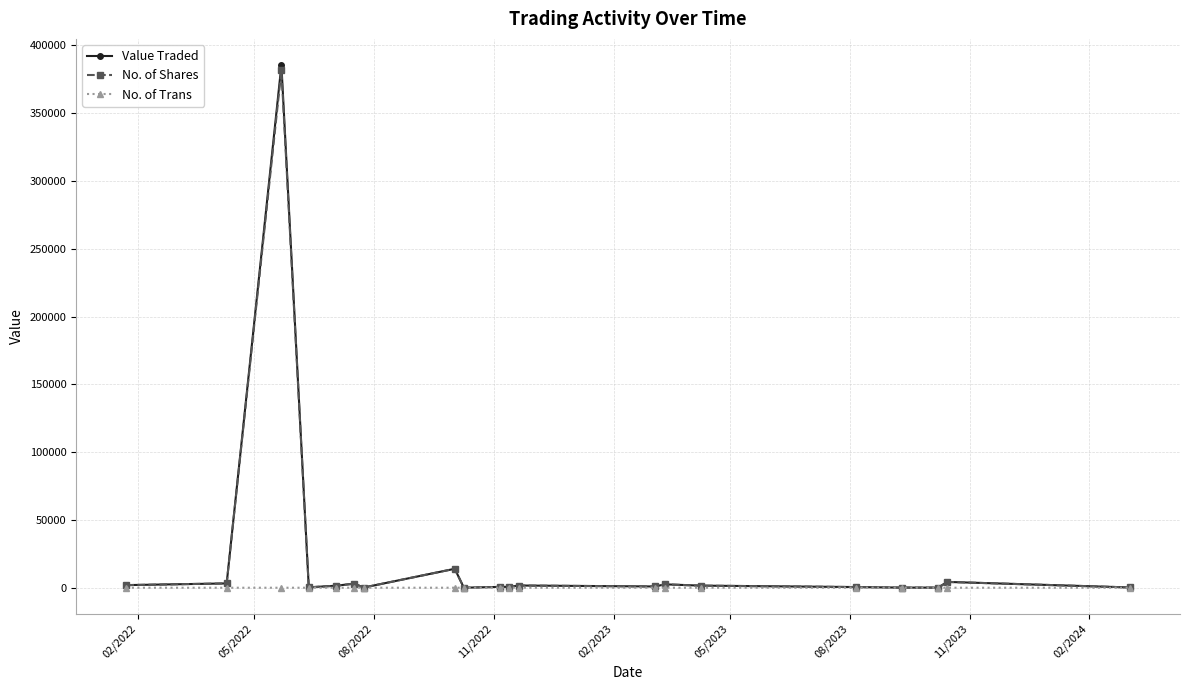

True or false: No. of Shares has more than 0 interior local peaks.

True